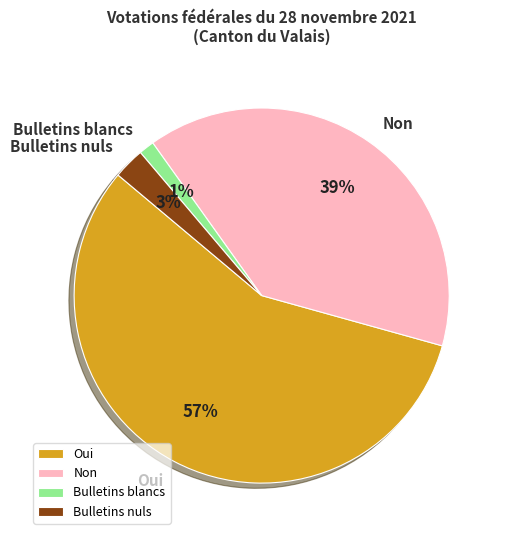

How many slices are in this pie chart?

4